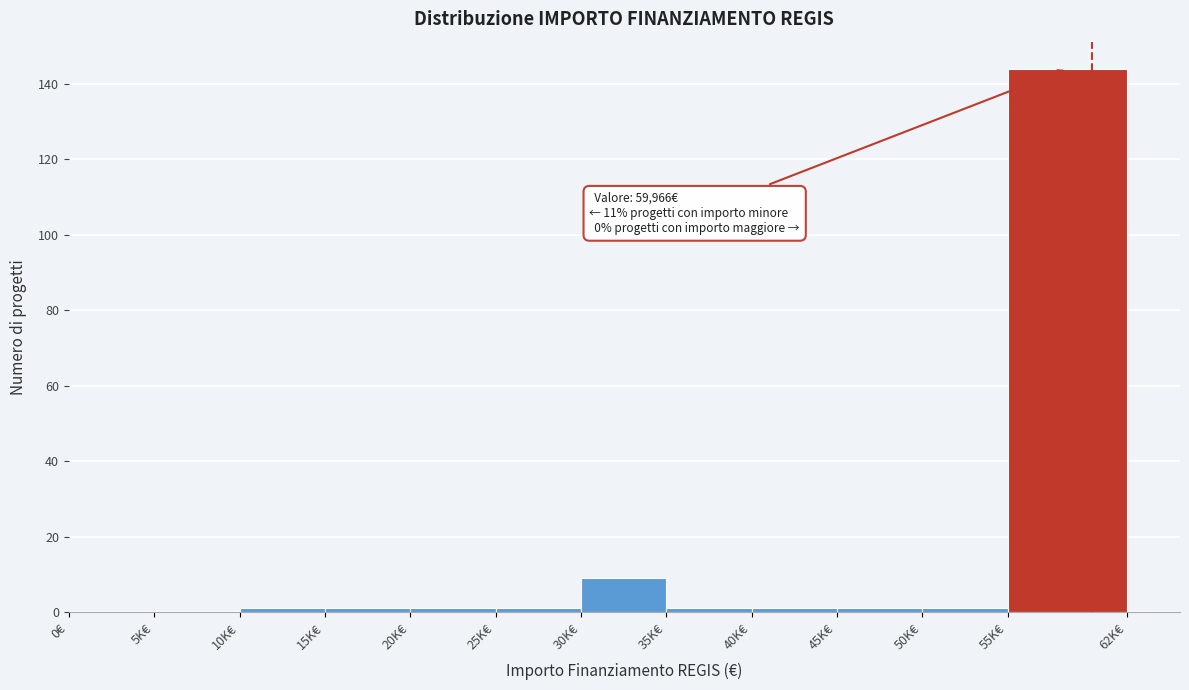

Reading left to right, list all the values displayed in this chart.

0€=0	5K€=0	10K€=1	15K€=1	20K€=1	25K€=1	30K€=9	35K€=1	40K€=1	45K€=1	50K€=1	55K€=144